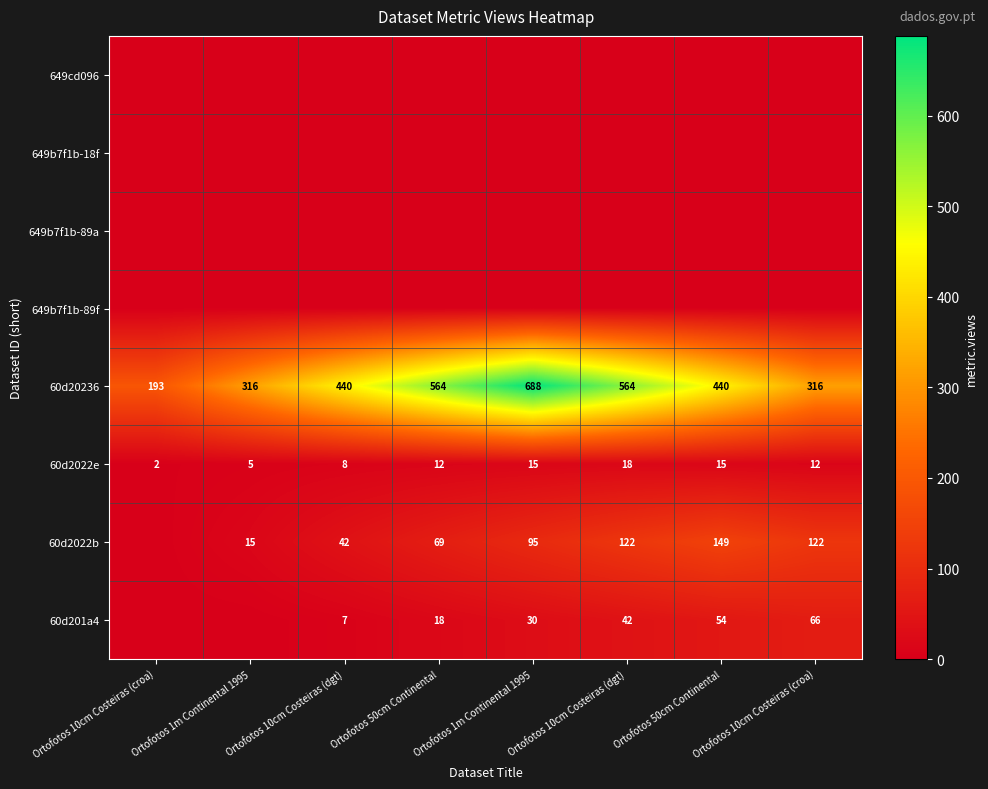

True or false: 60d201a4 has a value of 18.5 at Ortofotos 50cm Continental.

True